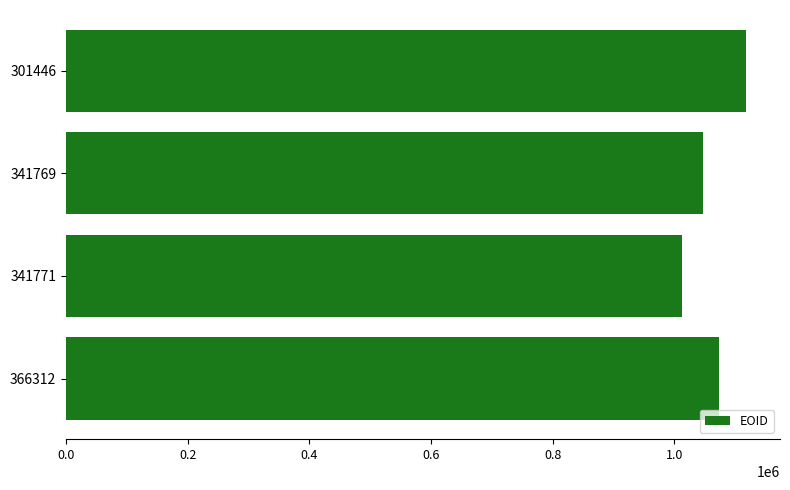

True or false: the data shows 1117821 at 301446.

True